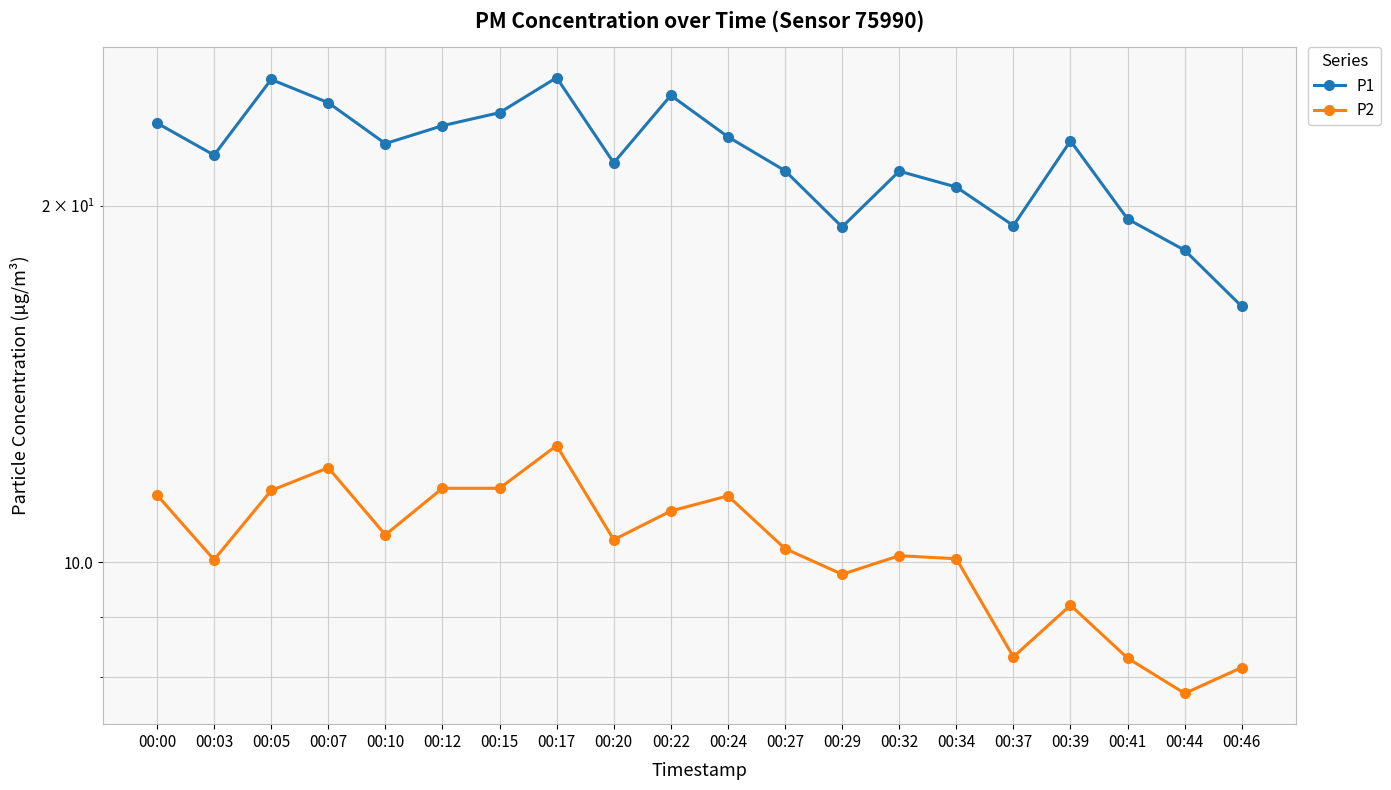

At which category is the sum across all series the highest?

00:17